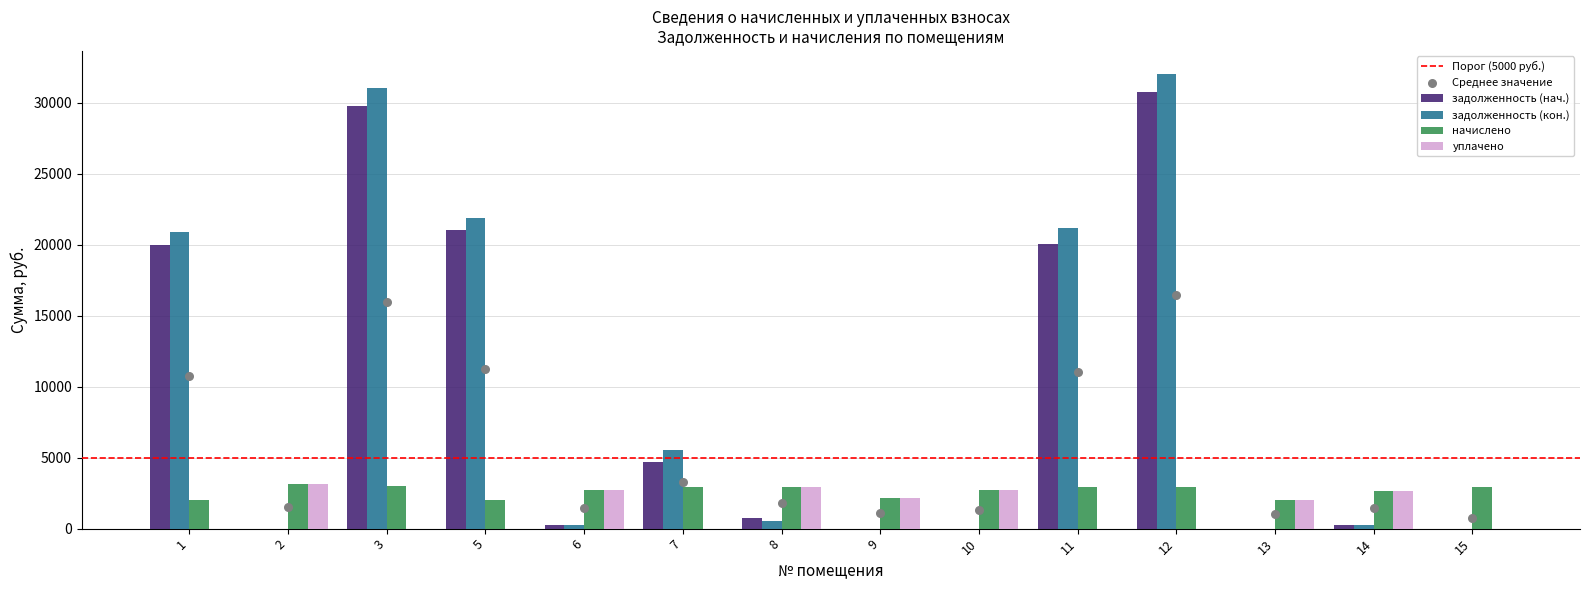

At how many categories does at least one series exceed 2507?

12